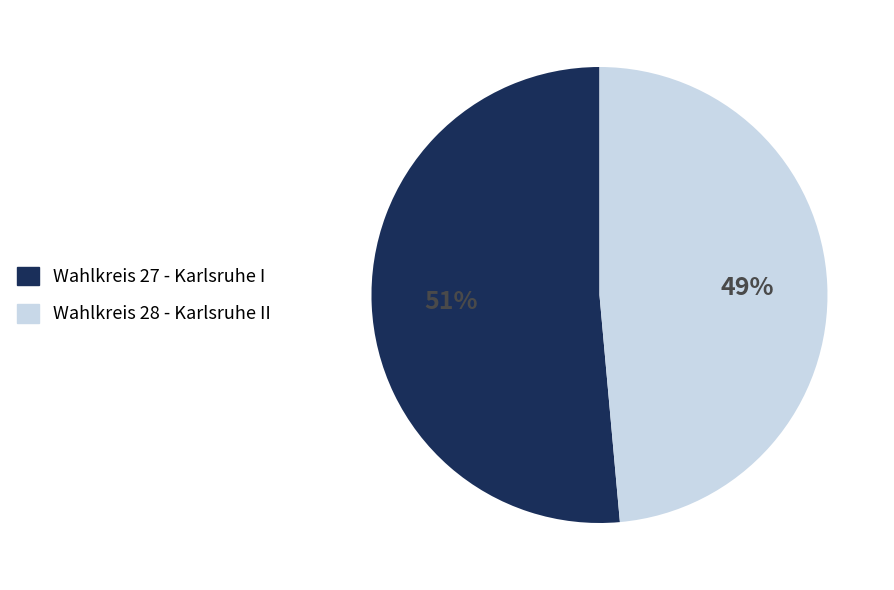

How many slices are in this pie chart?

2